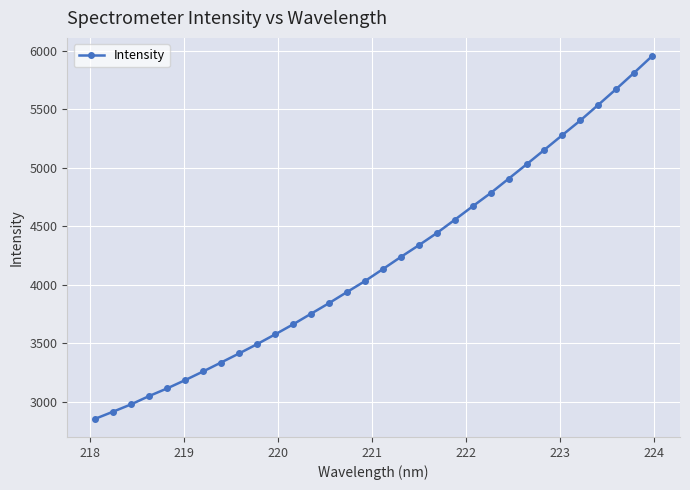

What is the average value?

4195.9